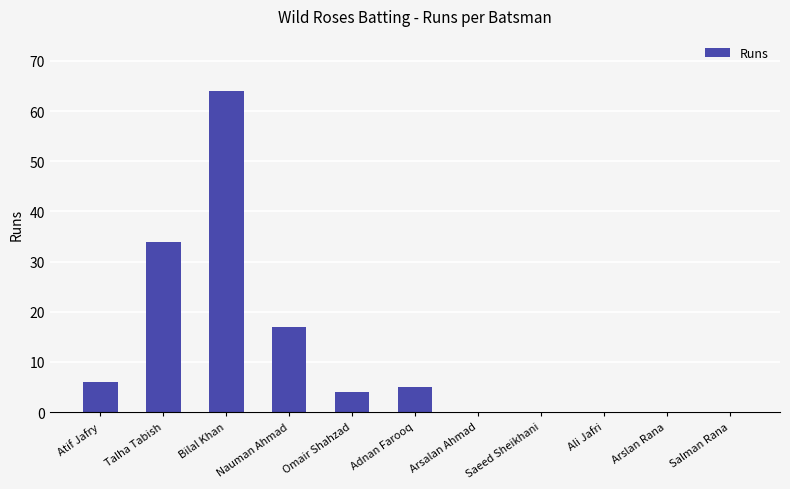

Count the number of data series in this chart.

1